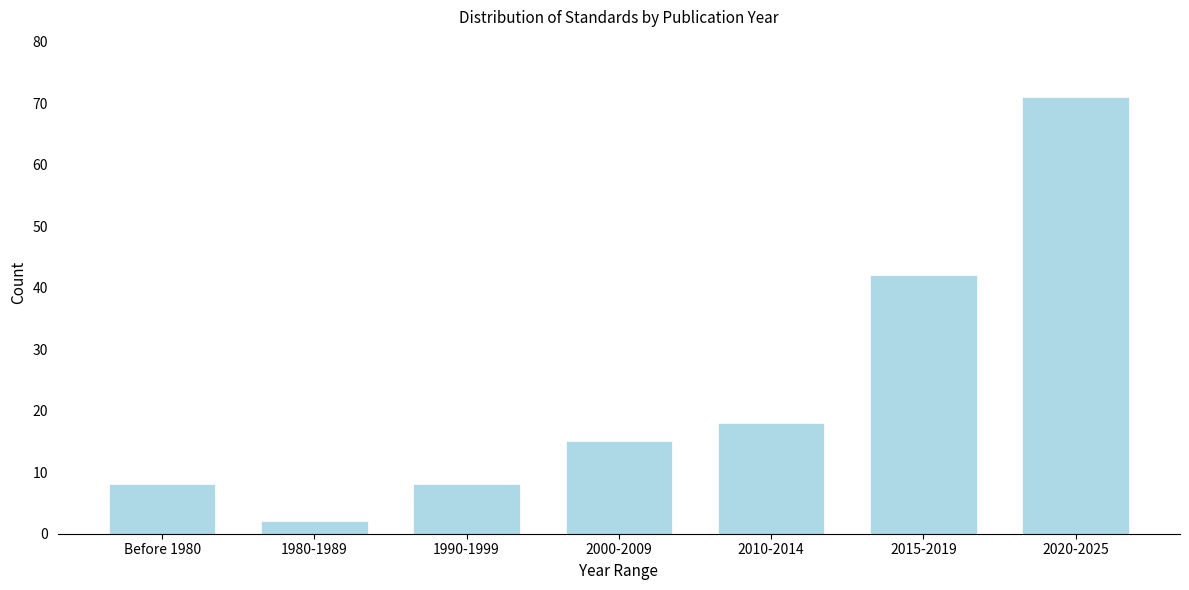

Reading left to right, list all the values displayed in this chart.

Before 1980=8	1980-1989=2	1990-1999=8	2000-2009=15	2010-2014=18	2015-2019=42	2020-2025=71